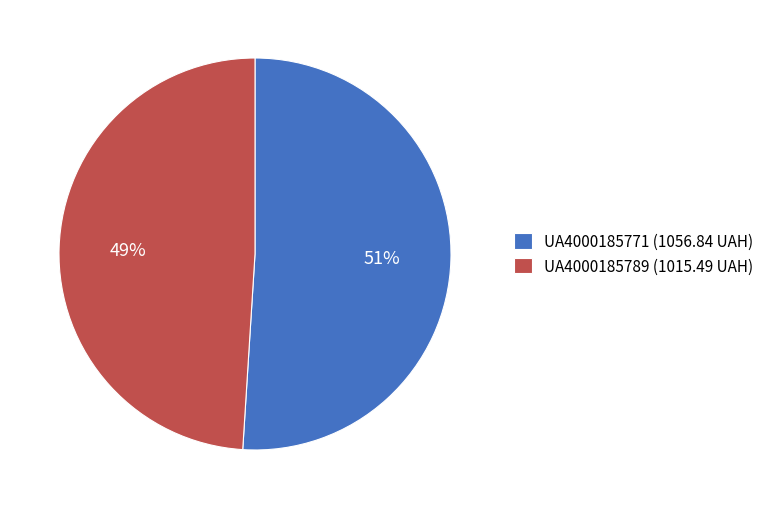

Is it true that UA4000185789 is 40% of the pie?

False